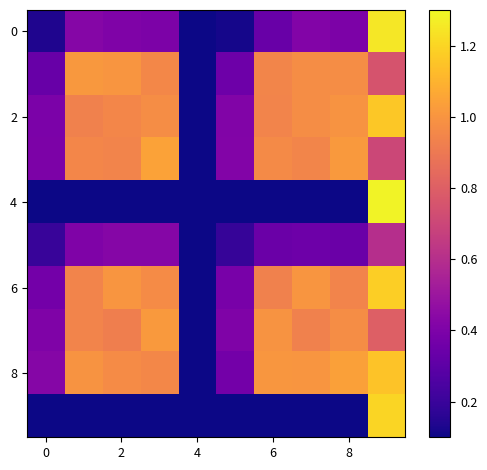

At how many categories does at least one series exceed 1?

7